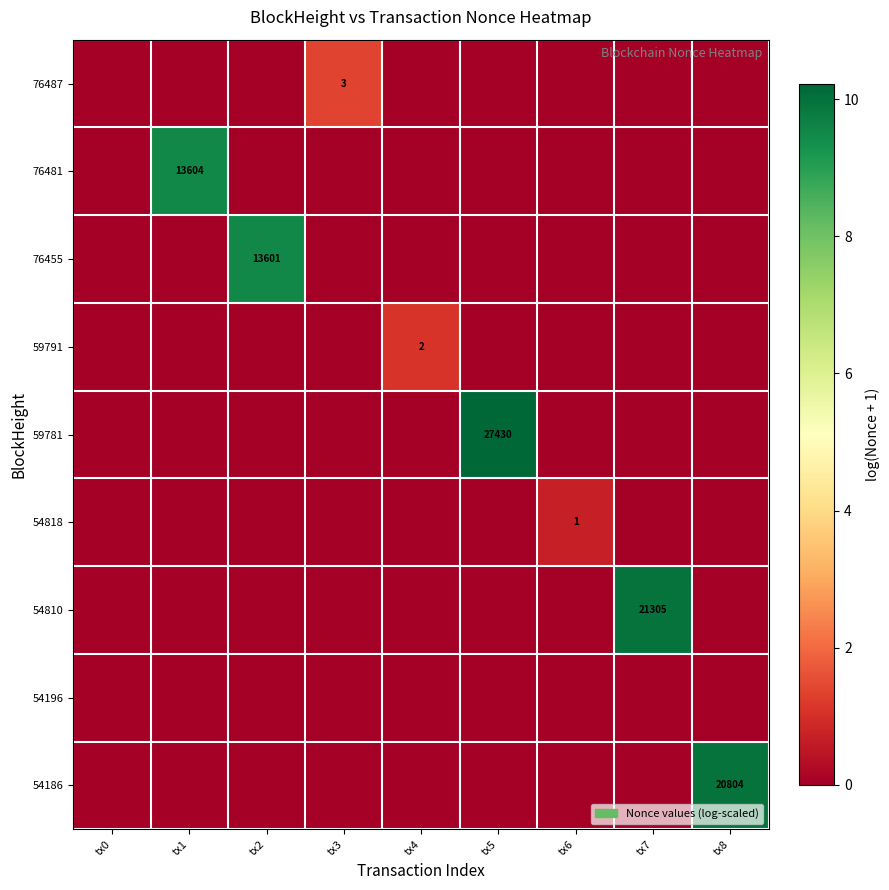

True or false: 59781 has a value of 27430 at tx5.

True